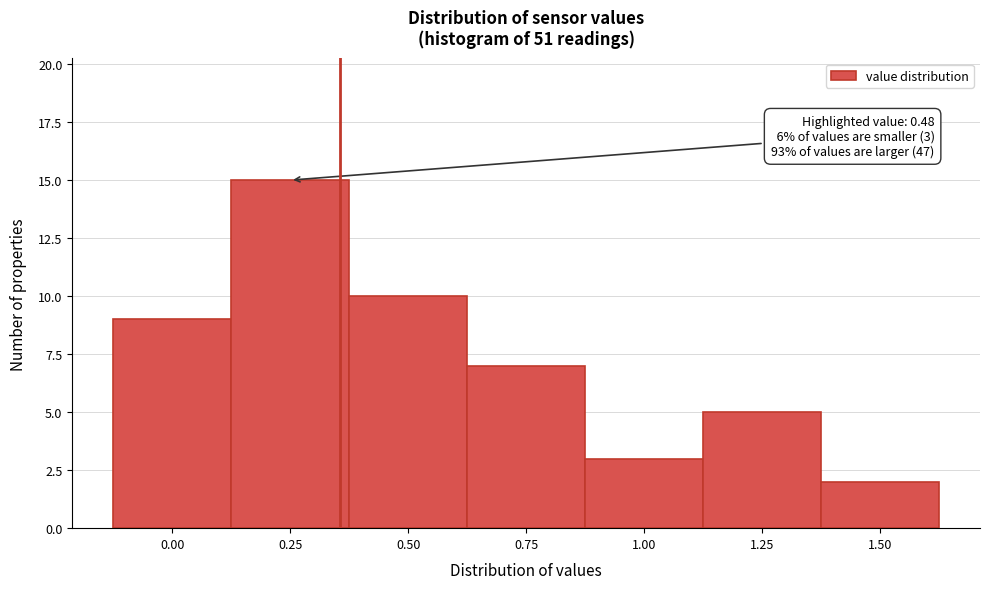

Reading left to right, list all the values displayed in this chart.

9	15	10	7	3	5	2